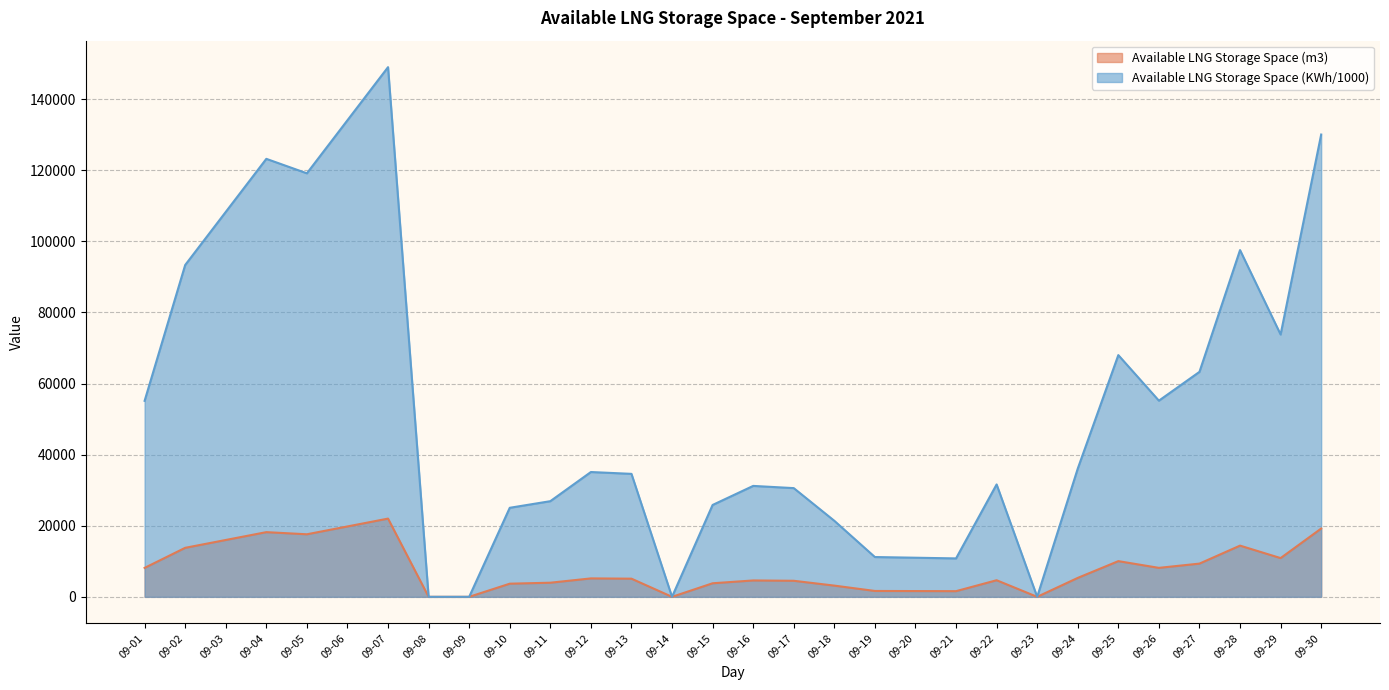

What is the value of the Available LNG Storage Space (KWh/1000) point at the 22nd from the left?

31618